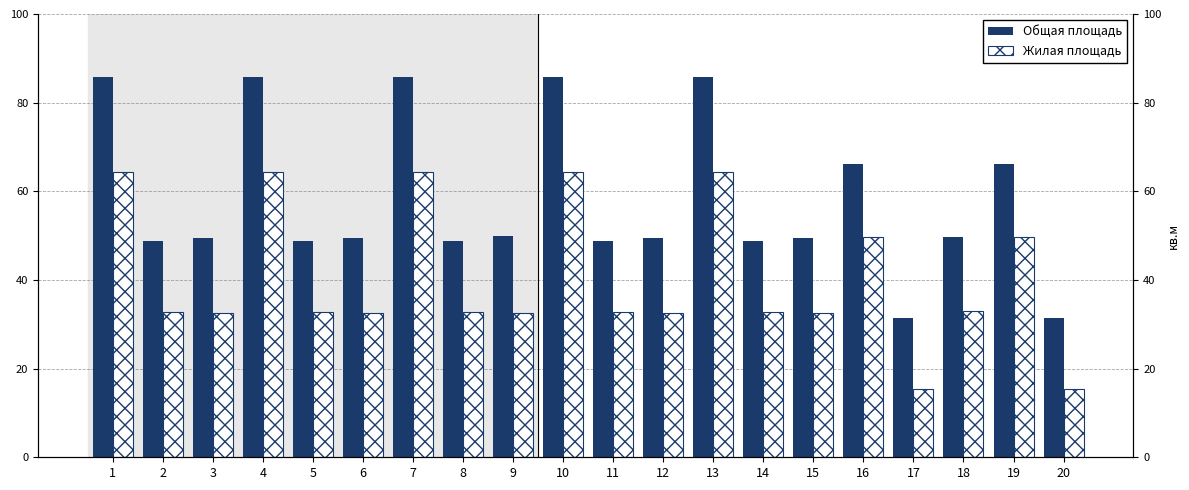

Is it true that Общая площадь equals 154.1 at 7?

False